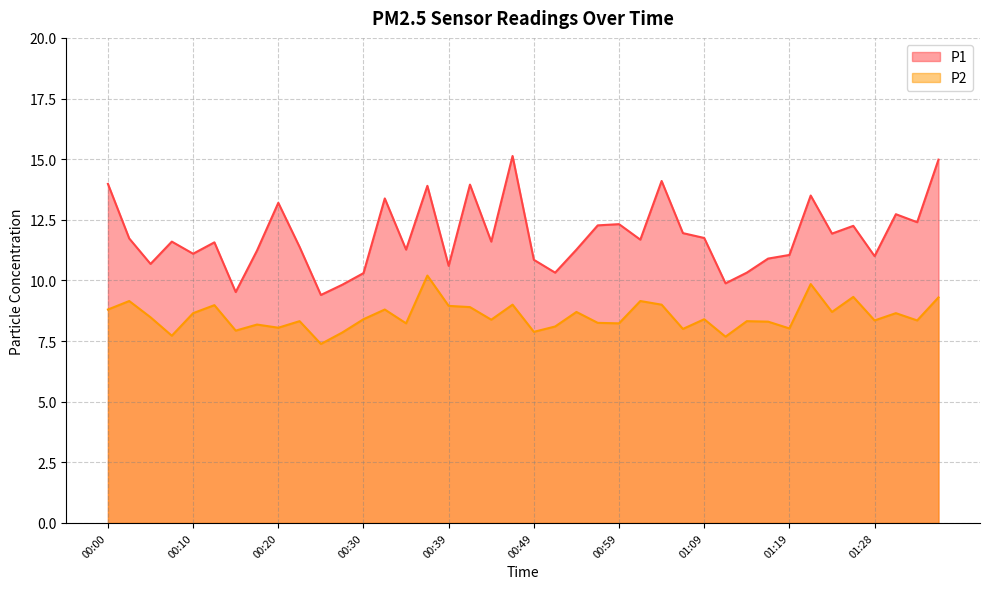

What is the difference between the highest and lowest values at 01:28?

2.7